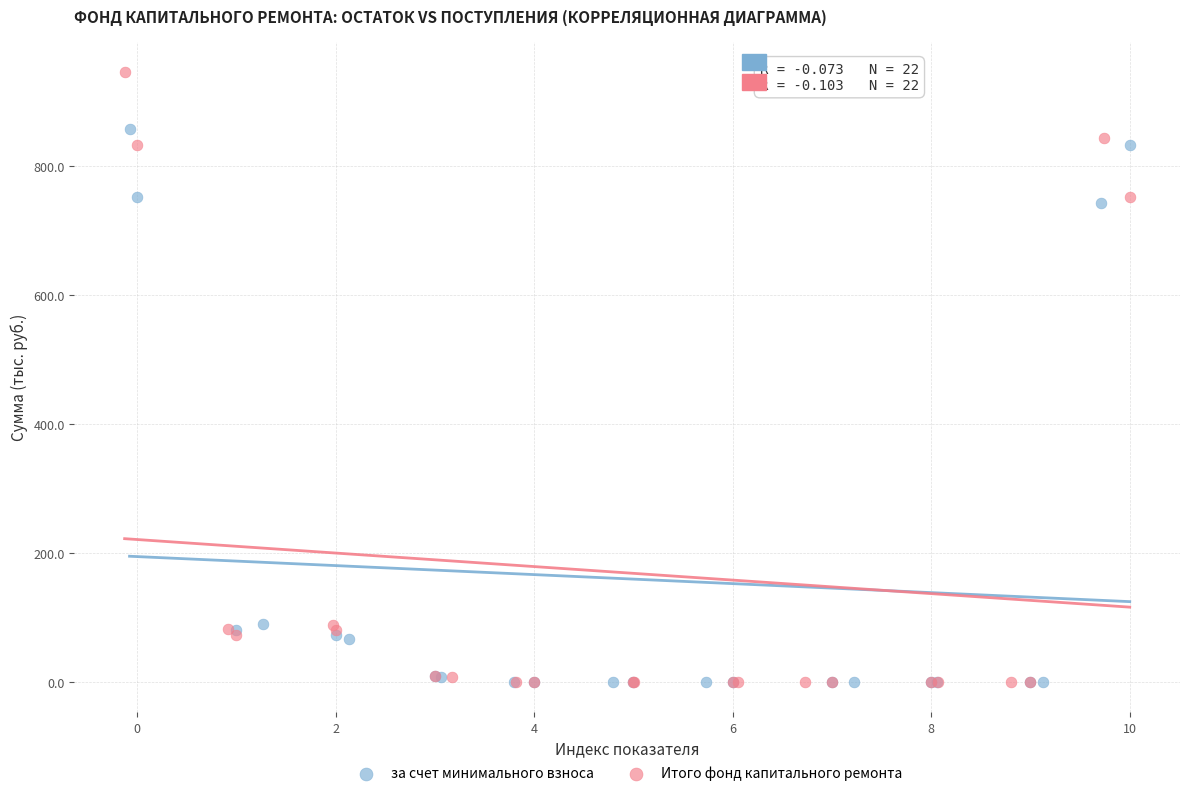

What are all the series names shown in the legend?

за счет минимального взноса, Итого фонд капитального ремонта